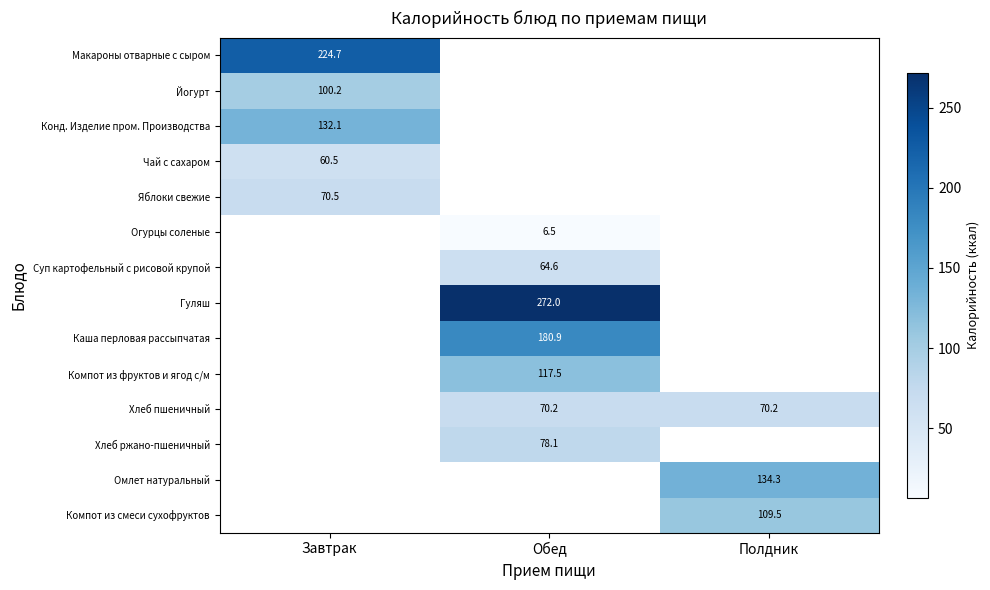

Is it true that Гуляш equals 272.0 at Обед?

True